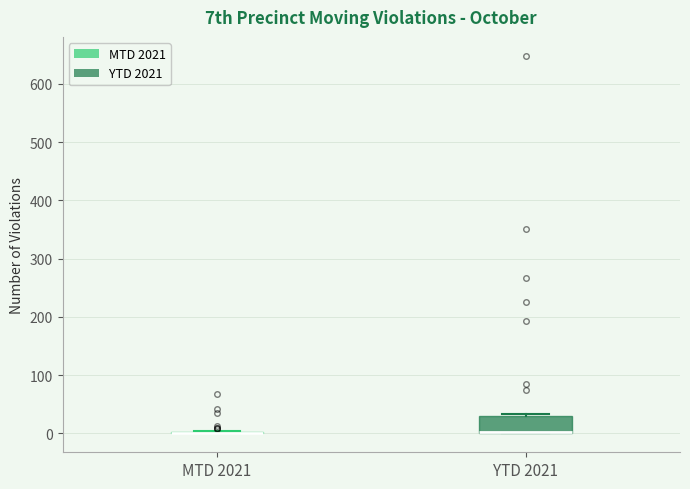

Which box is the tallest, from its lower edge to its upper edge?

YTD 2021